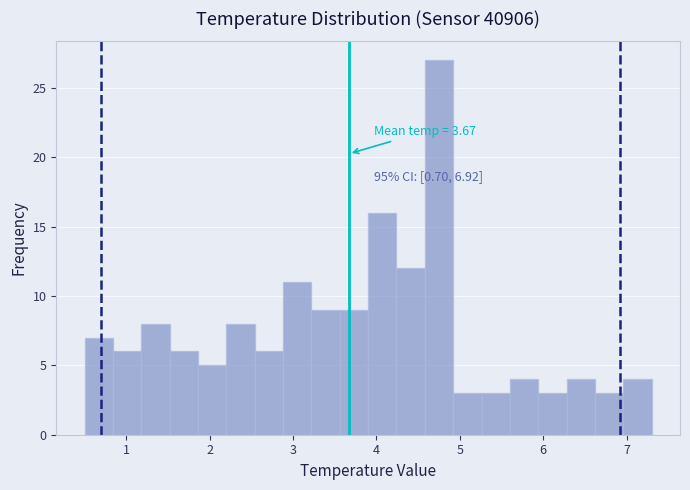

Read against the x-axis, roughly where is the centre of the tallest bar?

4.8